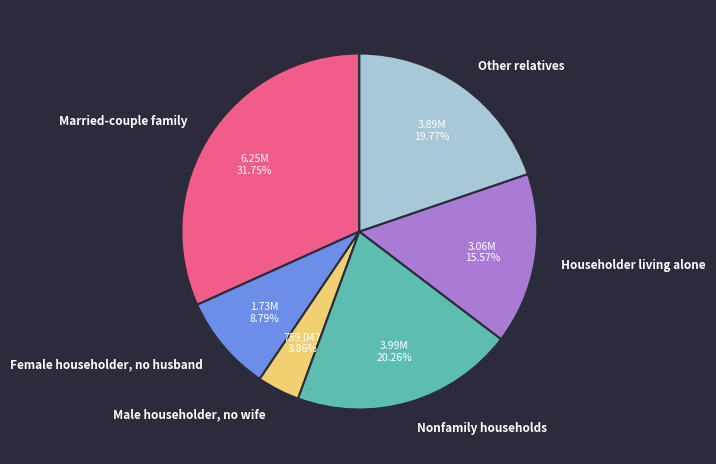

Rank the categories by value from lowest to highest.

Male householder, no wife, Female householder, no husband, Householder living alone, Other relatives, Nonfamily households, Married-couple family